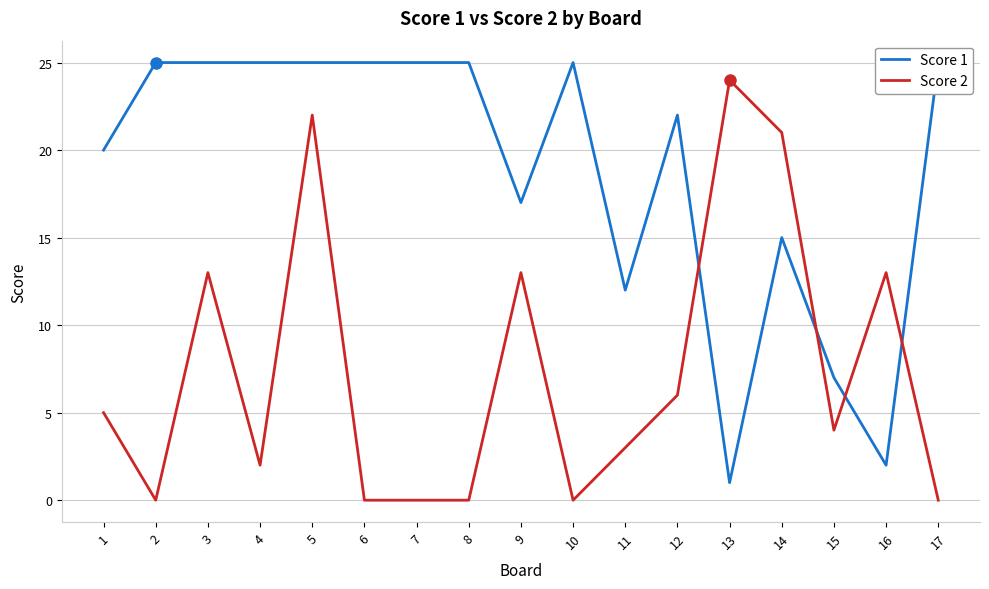

List the series in order of their overall mean, lowest first.

Score 2, Score 1